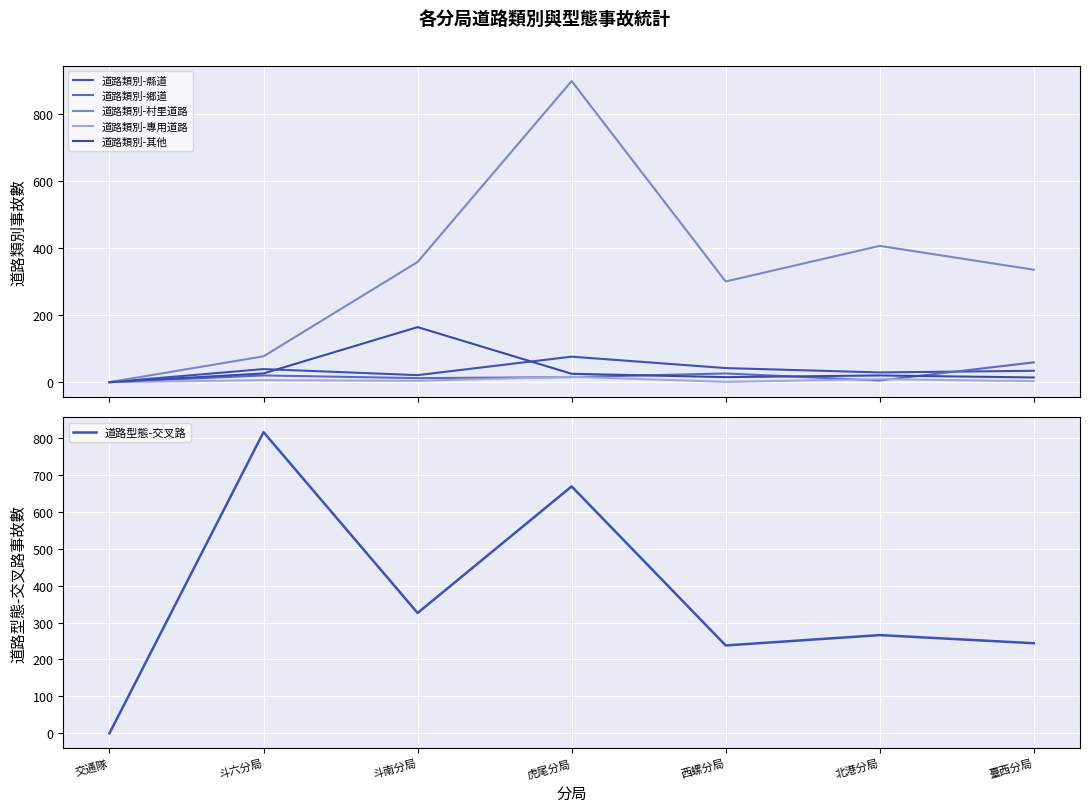

Between 斗南分局 and 斗六分局, which is larger?

斗六分局